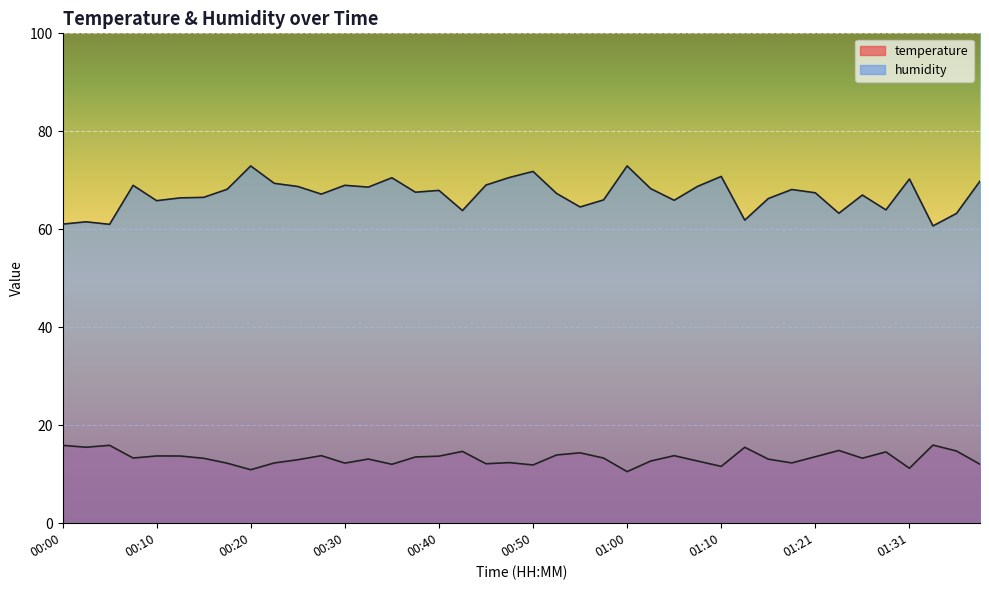

What is the minimum value for humidity?

60.7